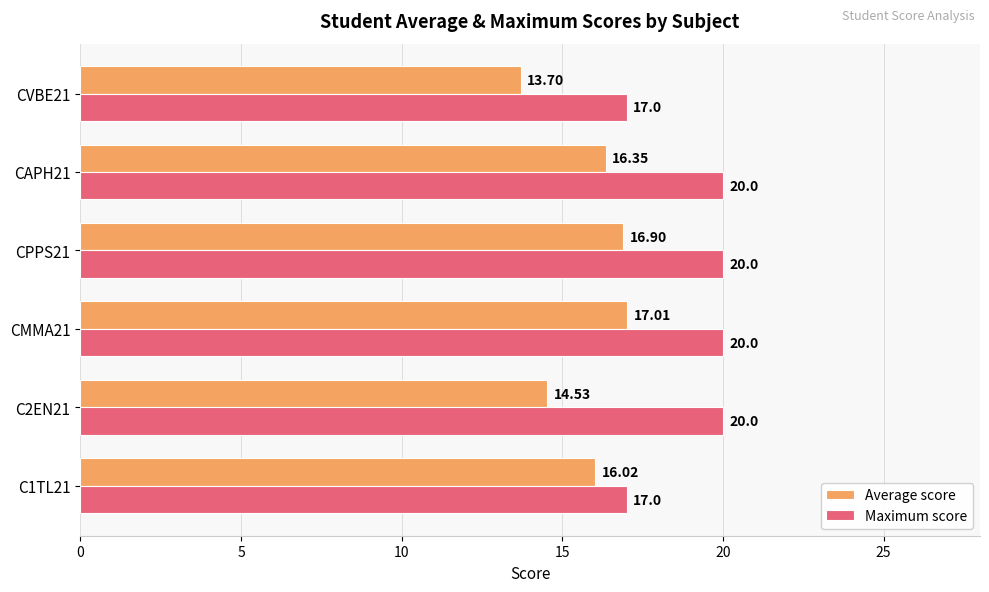

What is the difference between the highest and lowest values at CPPS21?

3.1